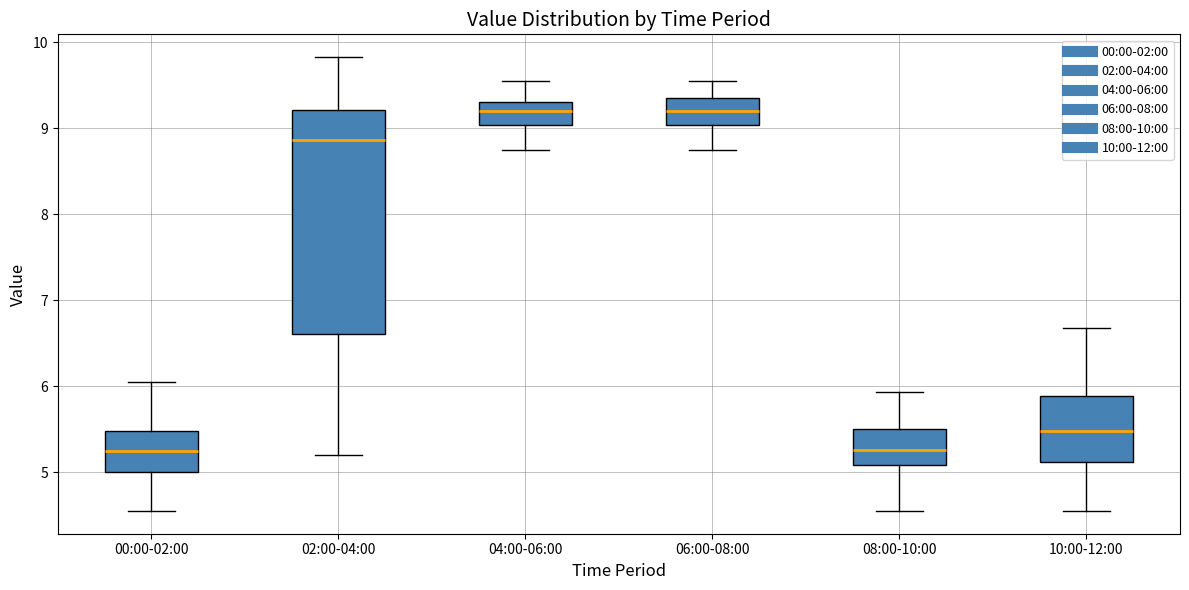

Which box is the tallest, from its lower edge to its upper edge?

02:00-04:00